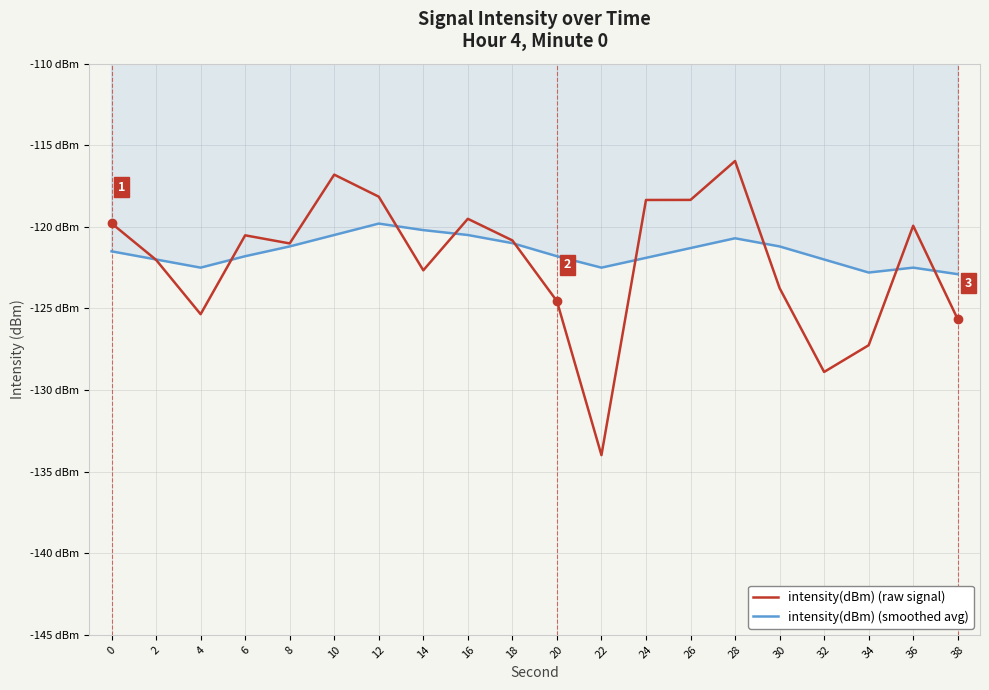

At which label is intensity(dBm) (raw signal) closest to -124?

30